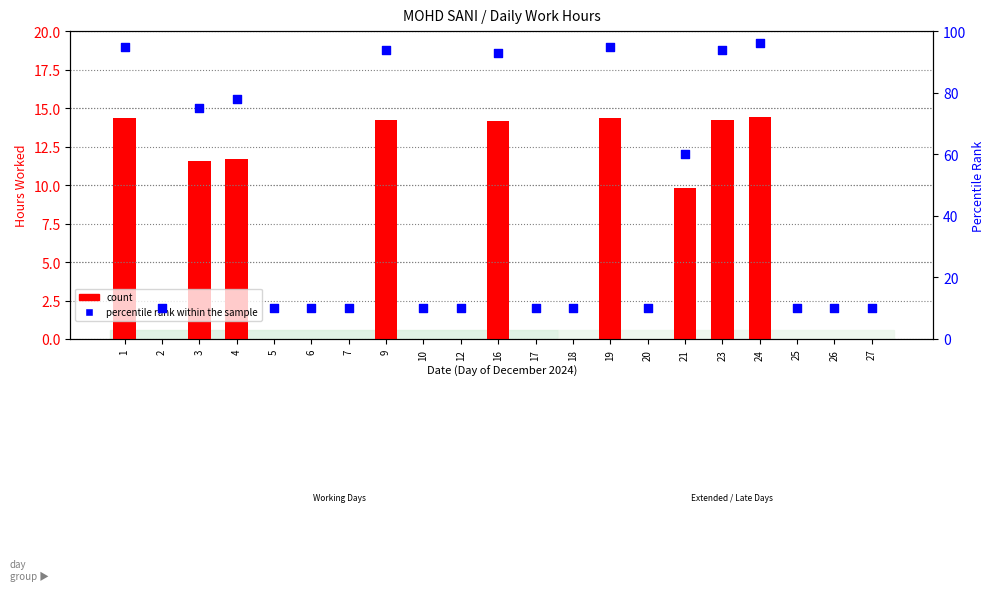

Which series reaches the minimum Y coordinate?

count